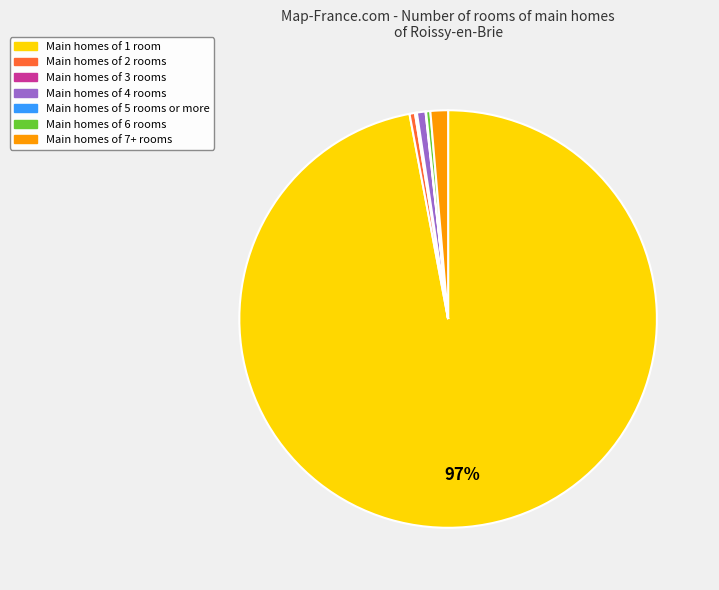

To the nearest percent, what is the average slice percentage?

14%